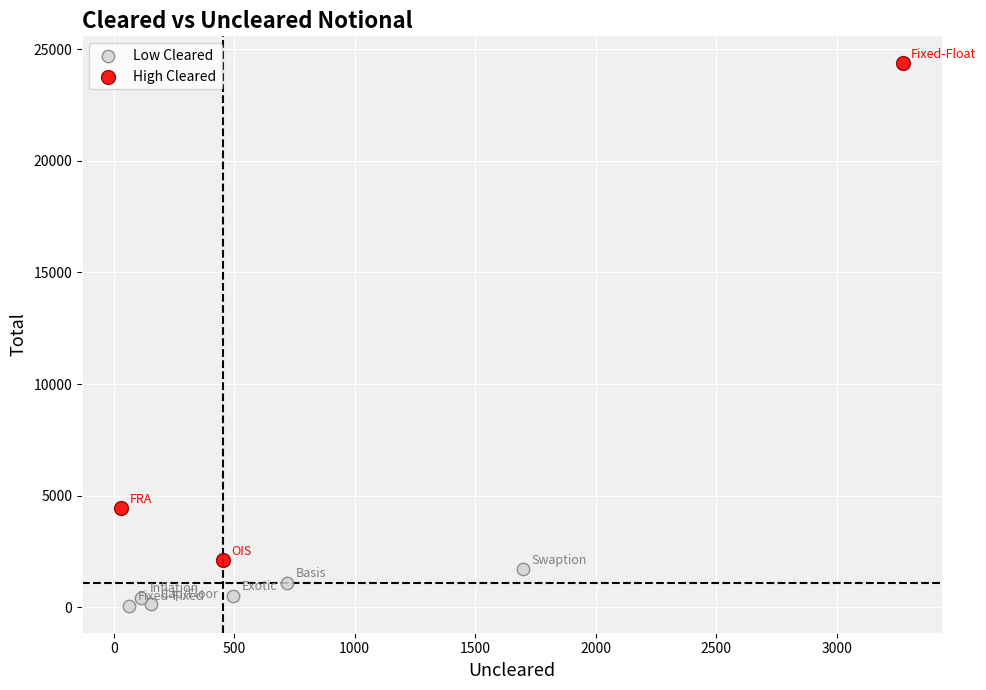

Which series has the widest spread of Y values?

High Cleared